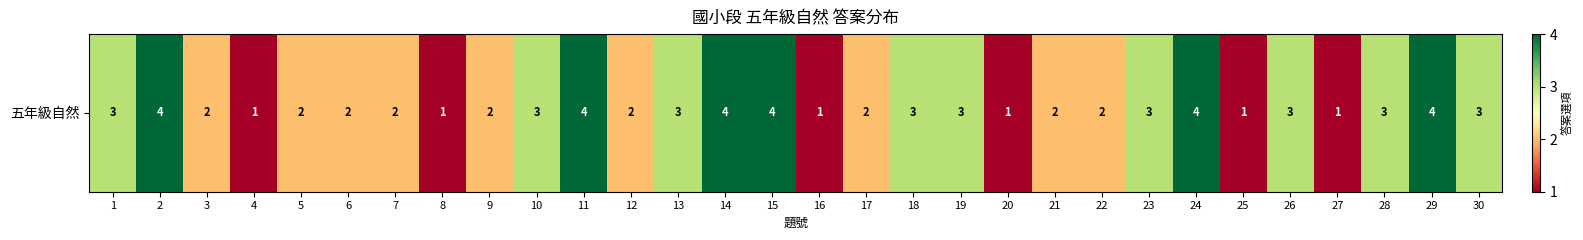

What is the sum of all values?

75